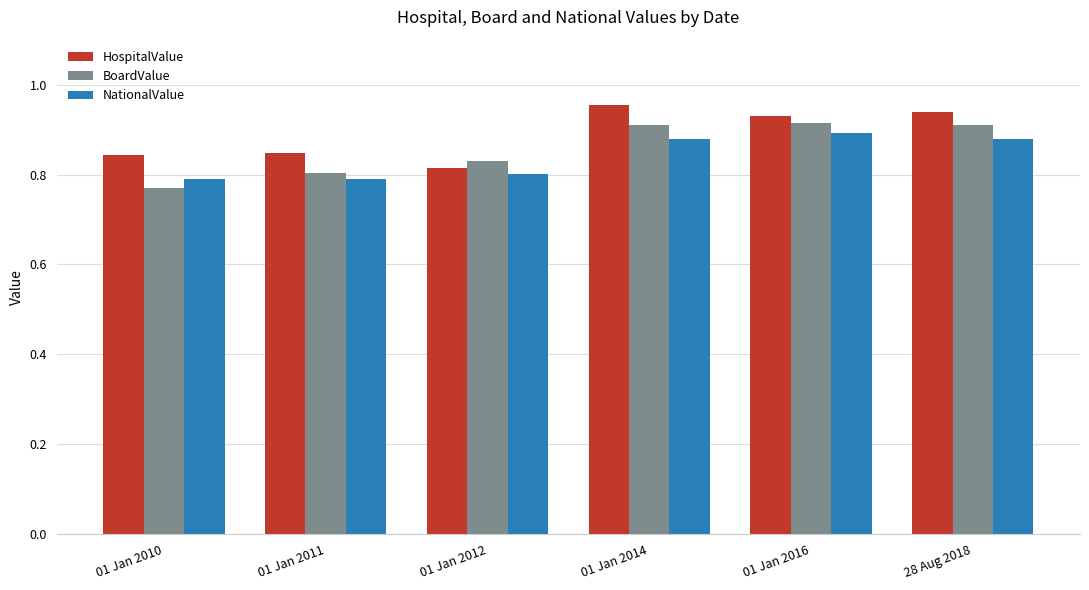

The BoardValue series shows 0.5 at 01 Jan 2014. True or false?

False